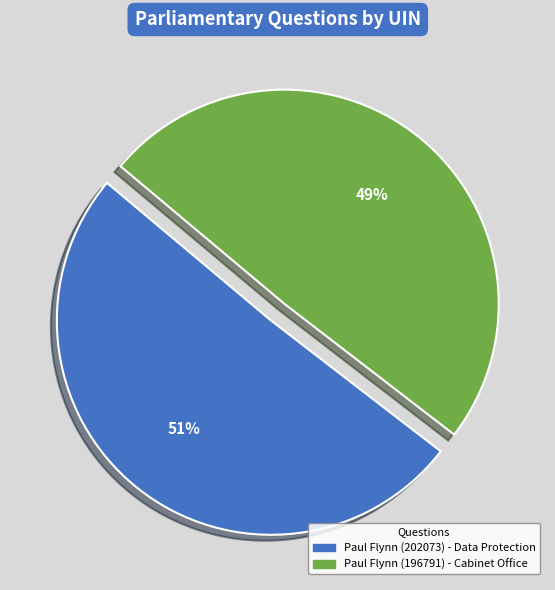

Does Paul Flynn (196791) - Cabinet Office represent more than half of the total?

No